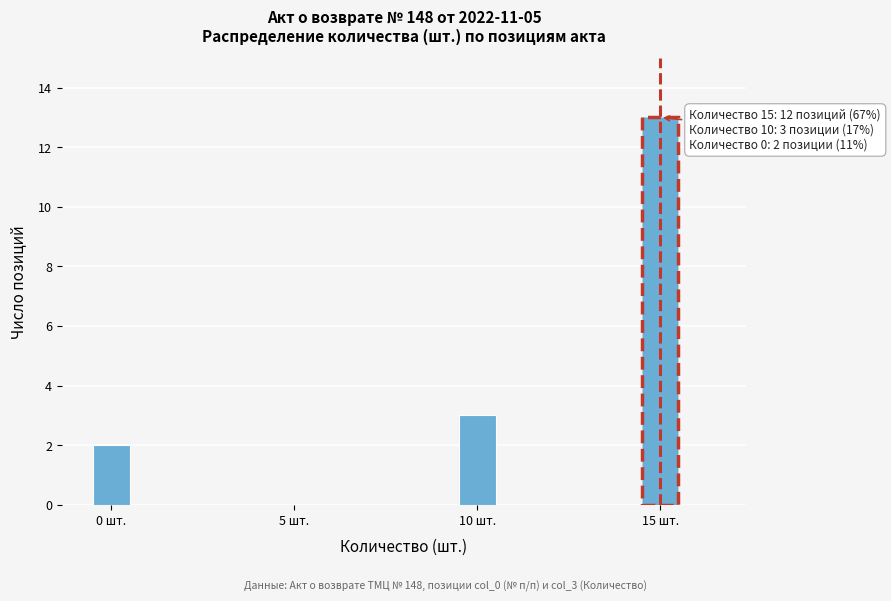

Around what value on the x-axis is the tallest bar? Give the approximate position of its centre, as read against the axis.

15.0